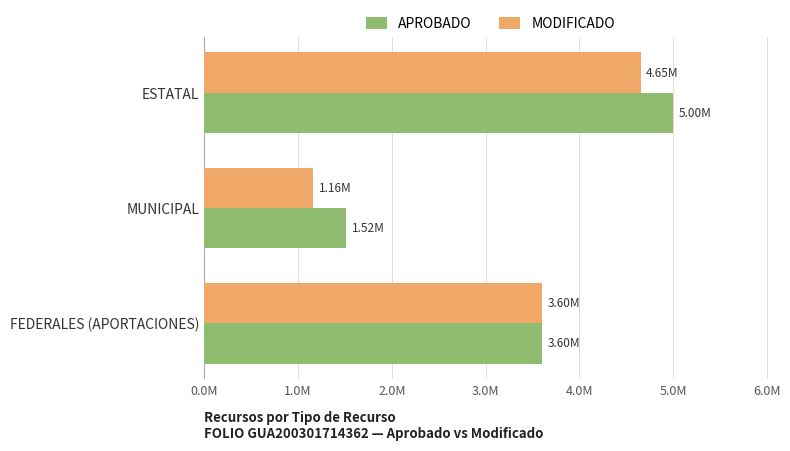

Rank the series by their average value, from highest to lowest.

APROBADO, MODIFICADO